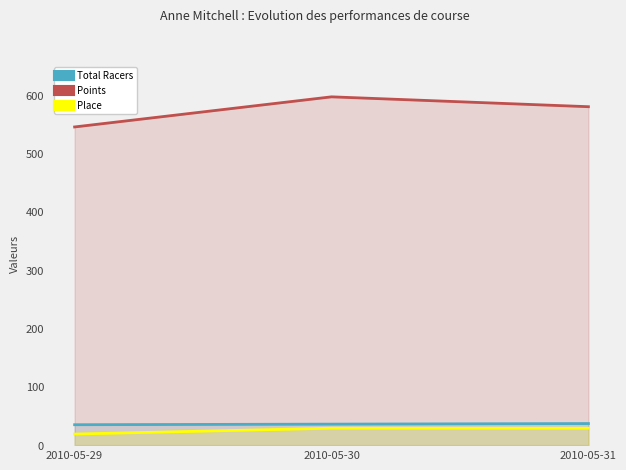

How many lines are shown in the chart?

3